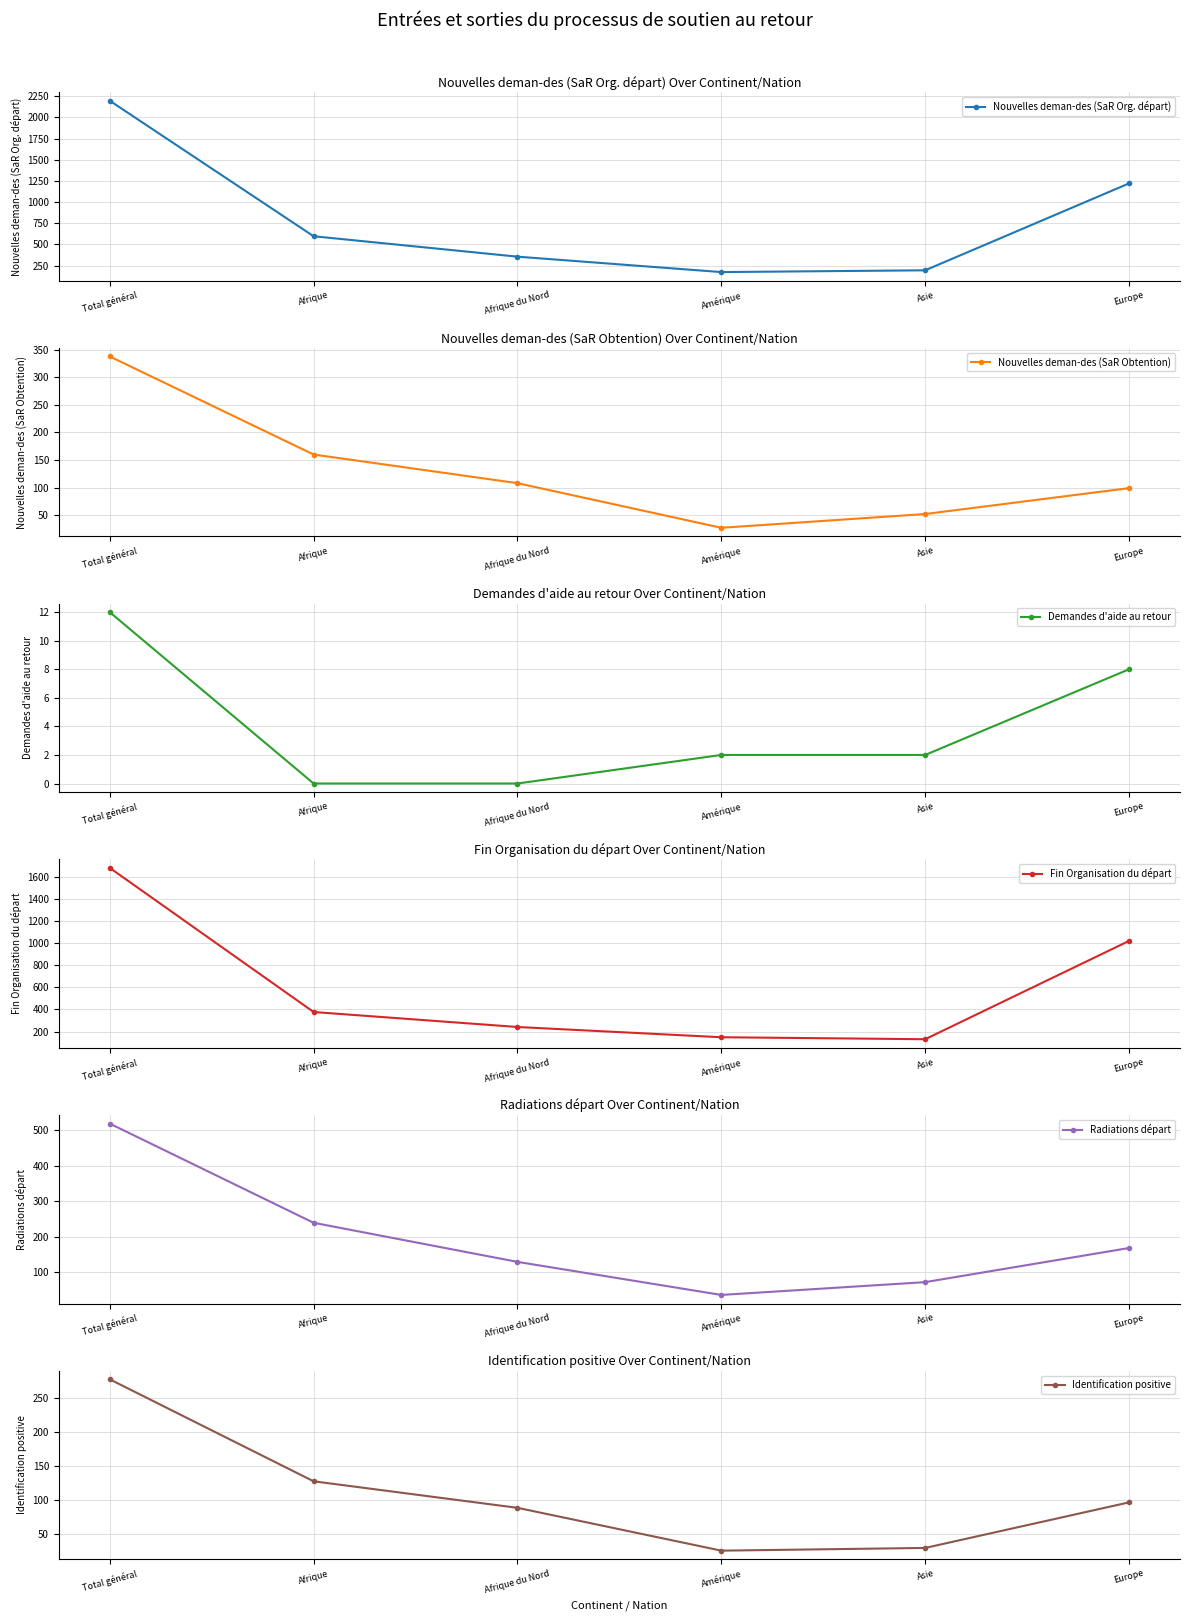

What position from the right is Europe?

1